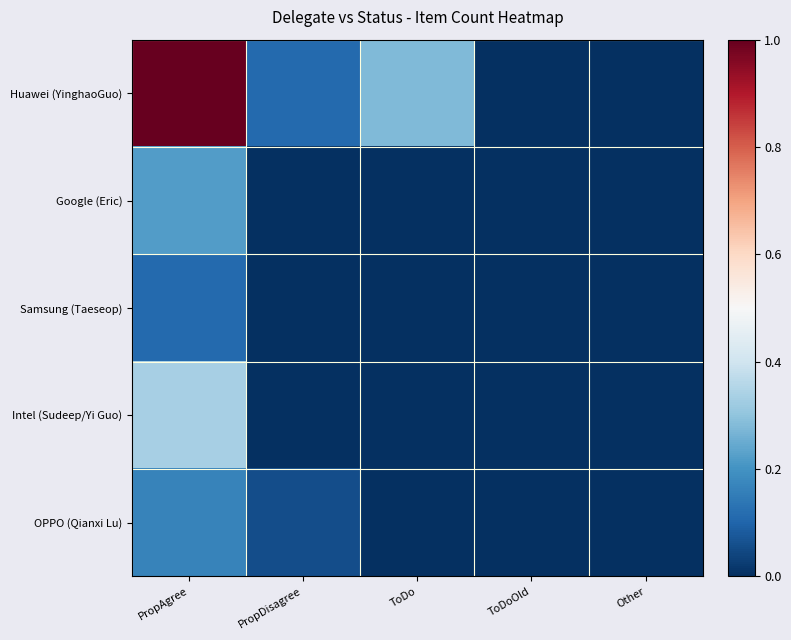

Reading right to left, transcribe all the data shown in this chart.

Huawei (YinghaoGuo): Other=0.0	ToDoOld=0.0	ToDo=0.3	PropDisagree=0.1	PropAgree=1.0
Google (Eric): Other=0.0	ToDoOld=0.0	ToDo=0.0	PropDisagree=0.0	PropAgree=0.2
Samsung (Taeseop): Other=0.0	ToDoOld=0.0	ToDo=0.0	PropDisagree=0.0	PropAgree=0.1
Intel (Sudeep/Yi Guo): Other=0.0	ToDoOld=0.0	ToDo=0.0	PropDisagree=0.0	PropAgree=0.3
OPPO (Qianxi Lu): Other=0.0	ToDoOld=0.0	ToDo=0.0	PropDisagree=0.1	PropAgree=0.2